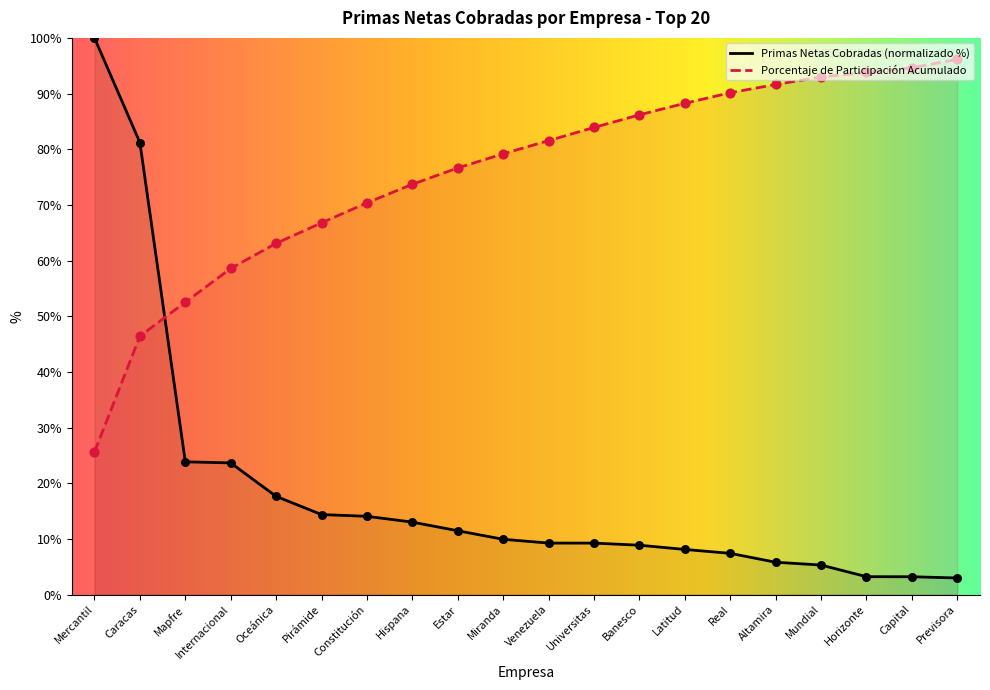

Which series has the largest total across all categories?

Porcentaje de Participación Acumulado